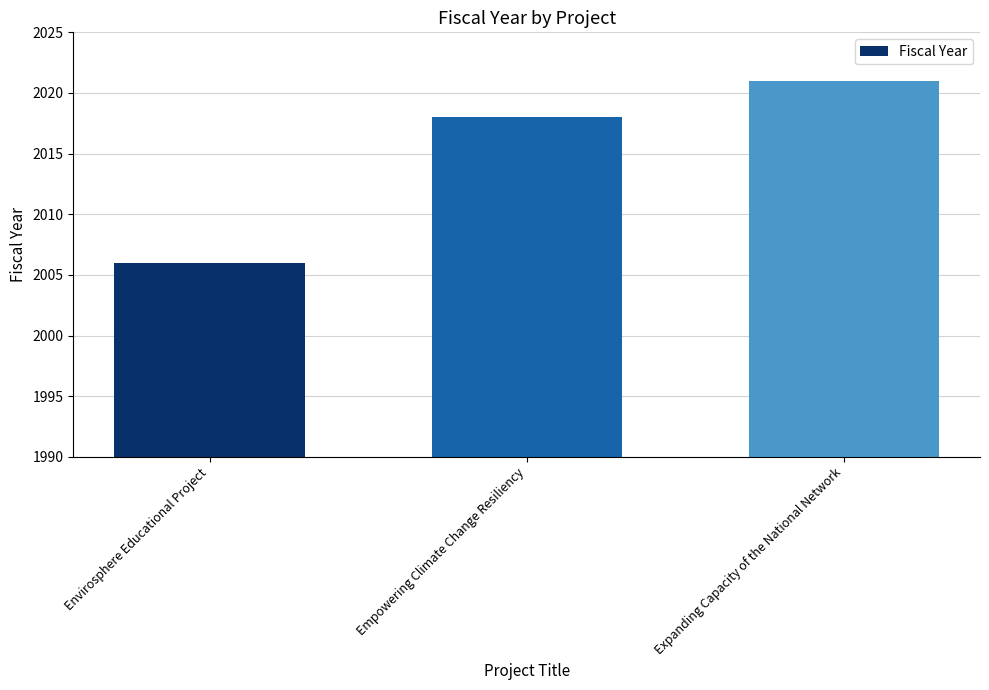

List the labels in order of value, smallest first.

Envirosphere Educational Project, Empowering Climate Change Resiliency, Expanding Capacity of the National Network